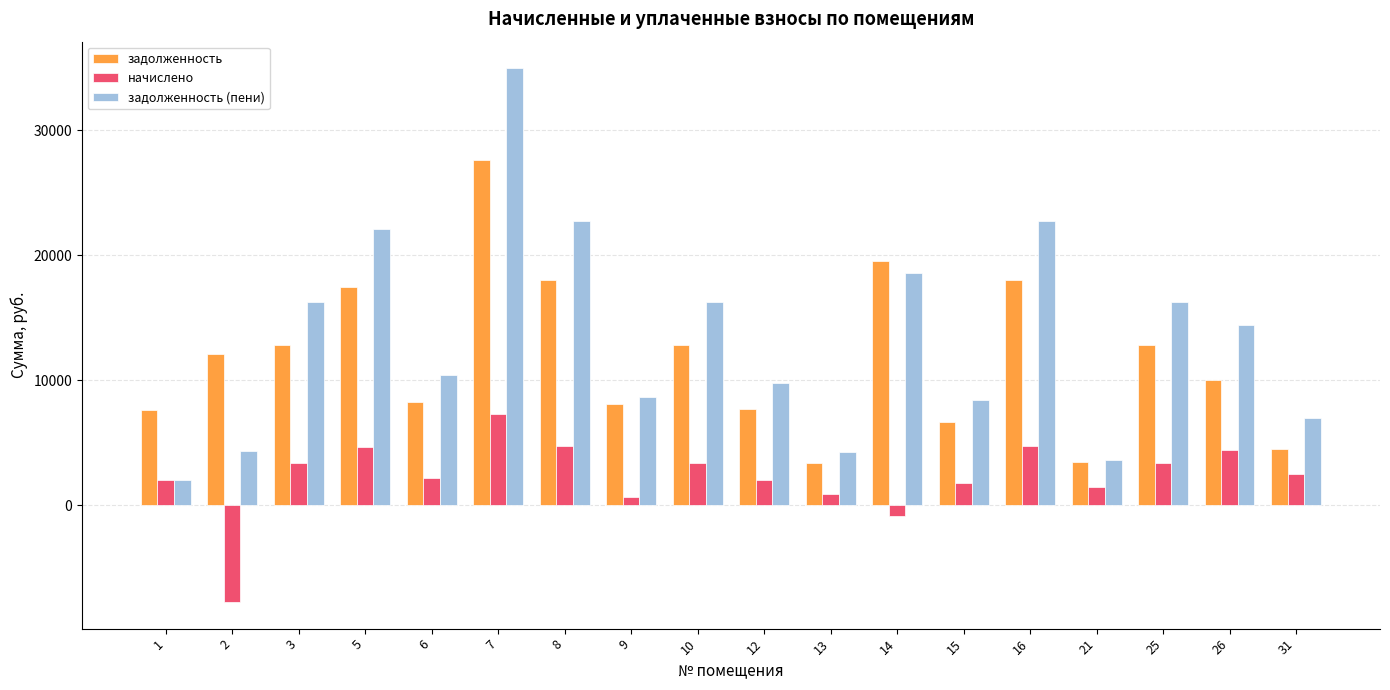

What value does the задолженность (пени) series have at 15?

8445.8